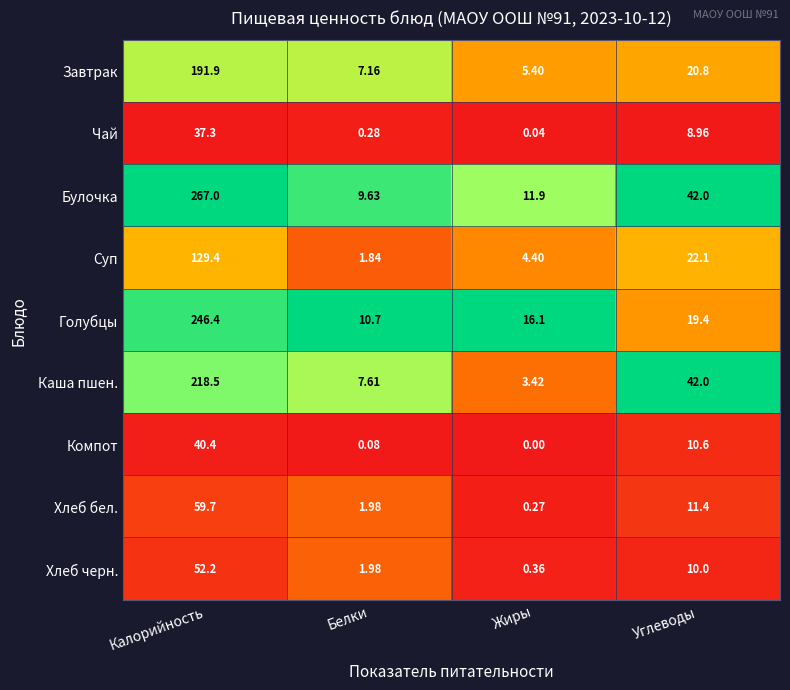

What is the total value across all series at Калорийность?

1242.8